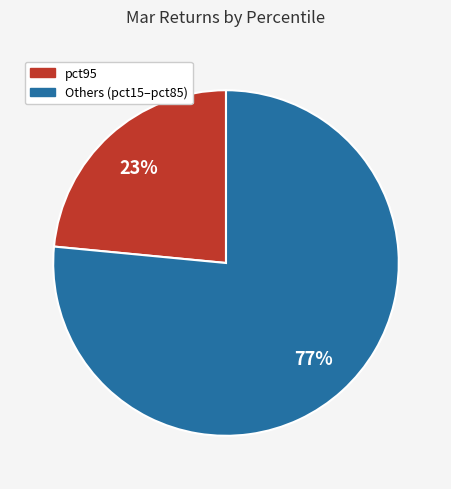

Is pct95 the majority of the pie?

No